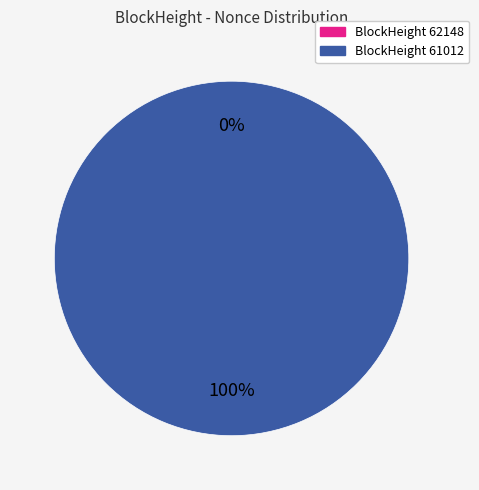

Does 62148 represent more than half of the total?

No